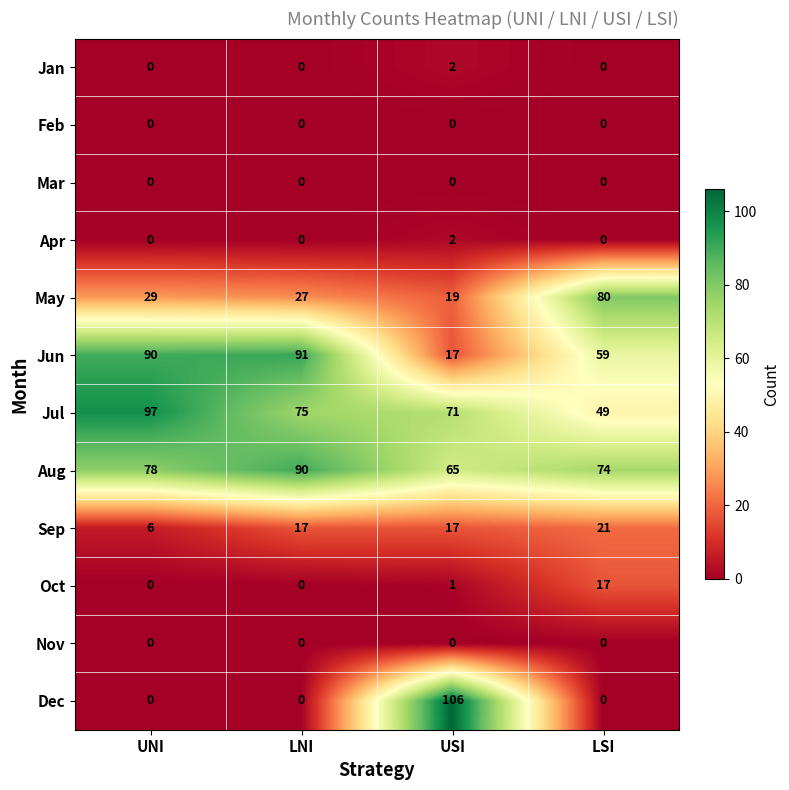

What is the average value of the May series?

39